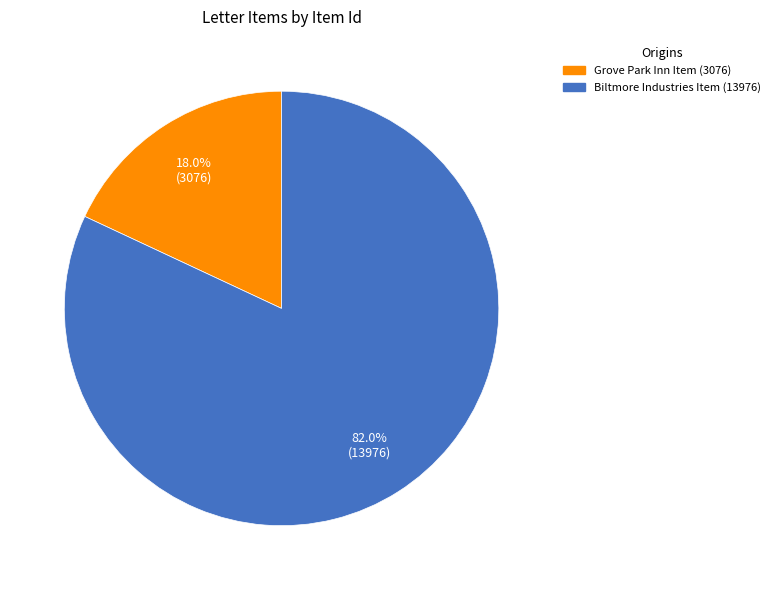

Is Biltmore Industries Item (13976) the majority of the pie?

Yes